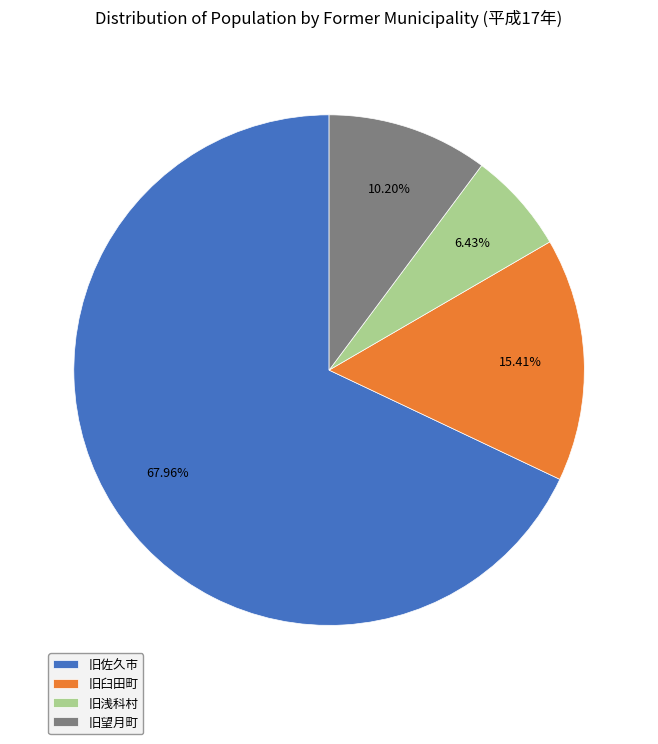

Is the sum of 旧佐久市 and 旧浅科村 greater than half?

Yes